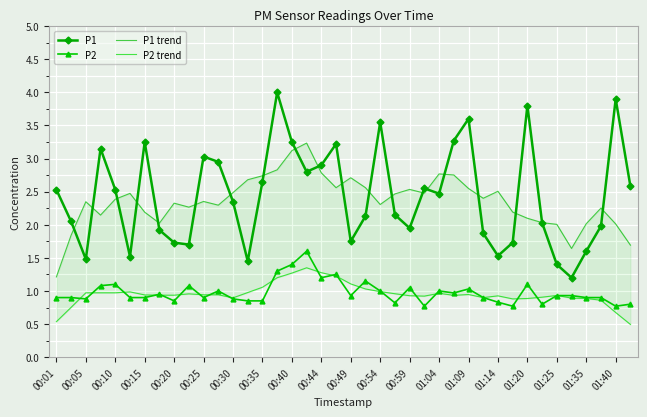

True or false: P1 has more than 2 interior local peaks.

True